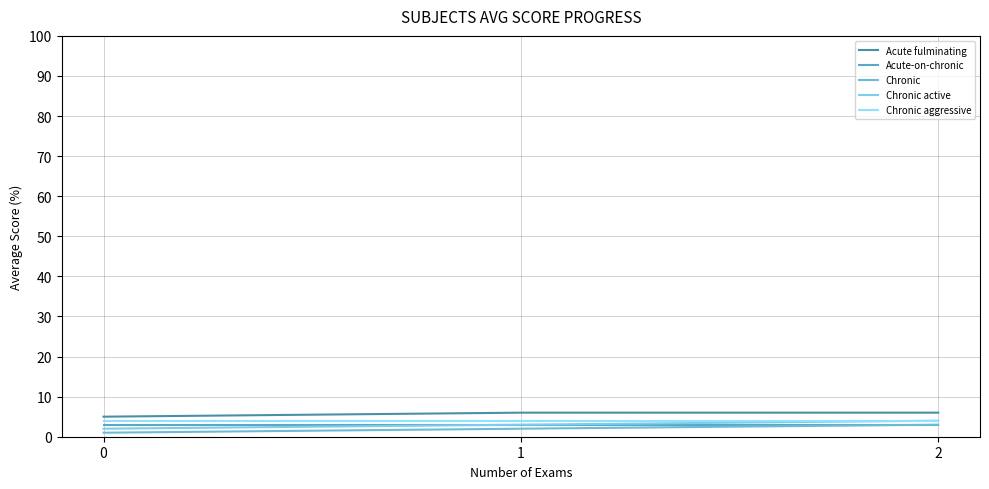

List the series in order of their peak value, lowest first.

Acute-on-chronic, Chronic, Chronic active, Chronic aggressive, Acute fulminating